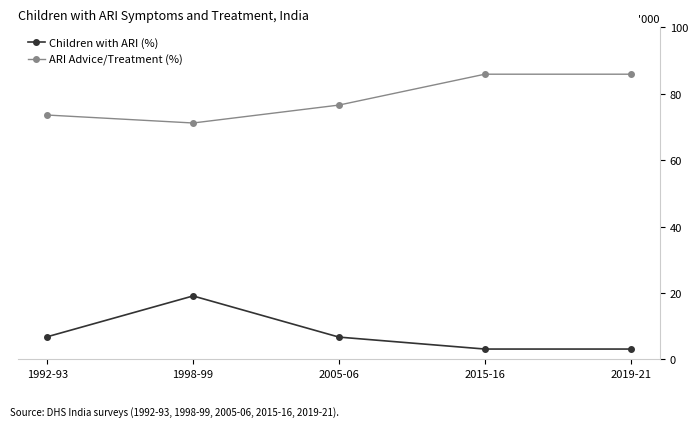

True or false: Children with ARI (%) and ARI Advice/Treatment (%) intersect in this chart.

False